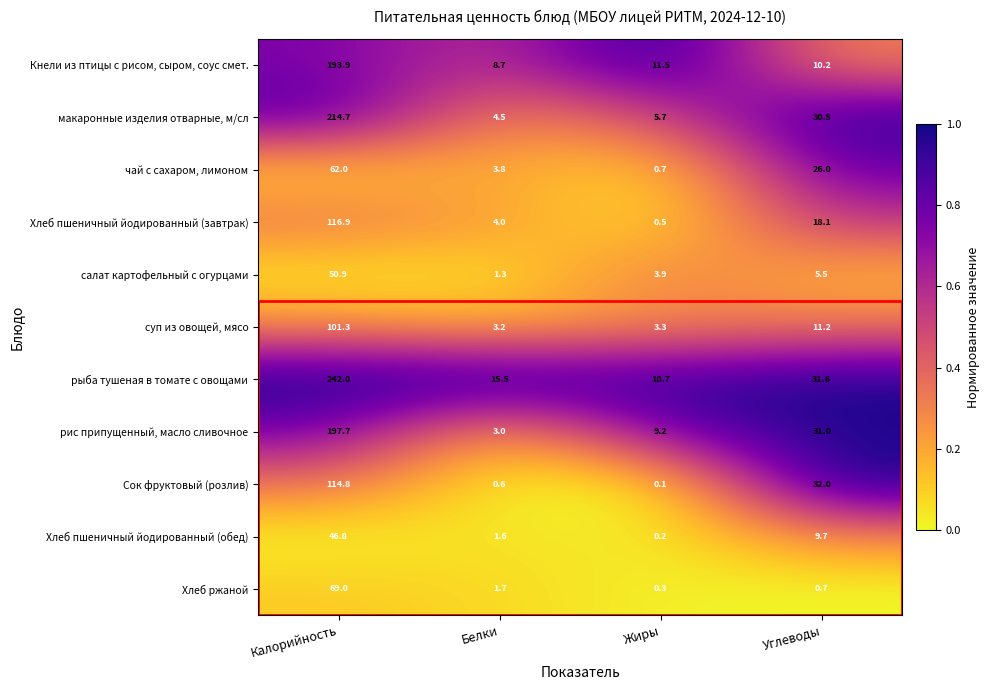

The value of суп из овощей, мясо at Белки is 3.2. True or false?

True